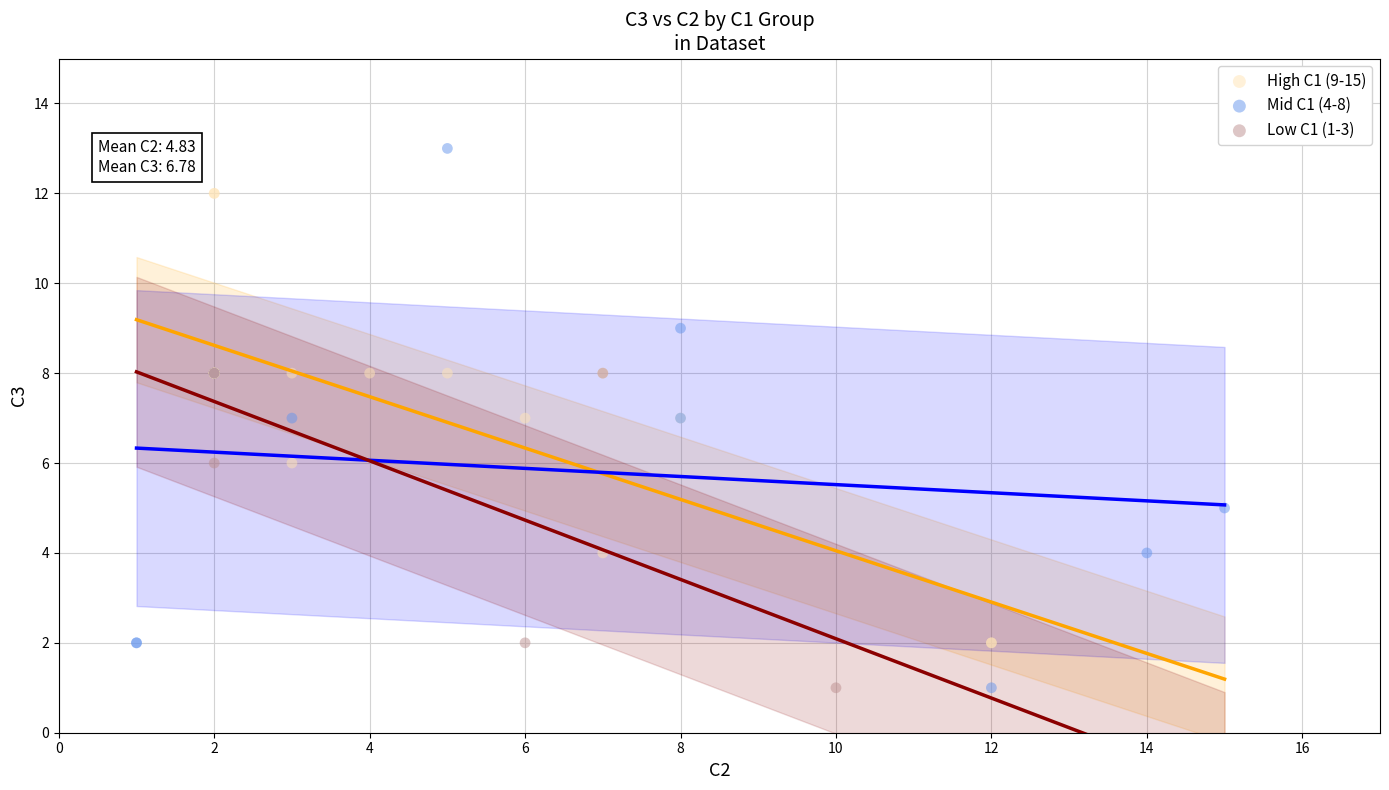

Which series has the widest spread of Y values?

Mid C1 (4-8)